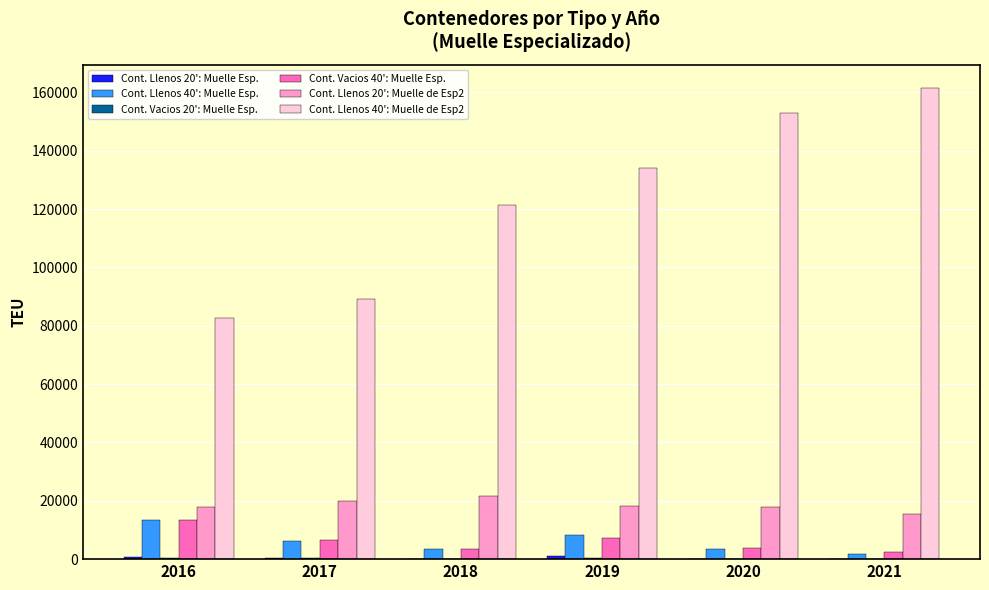

What is the greatest value displayed?

161396